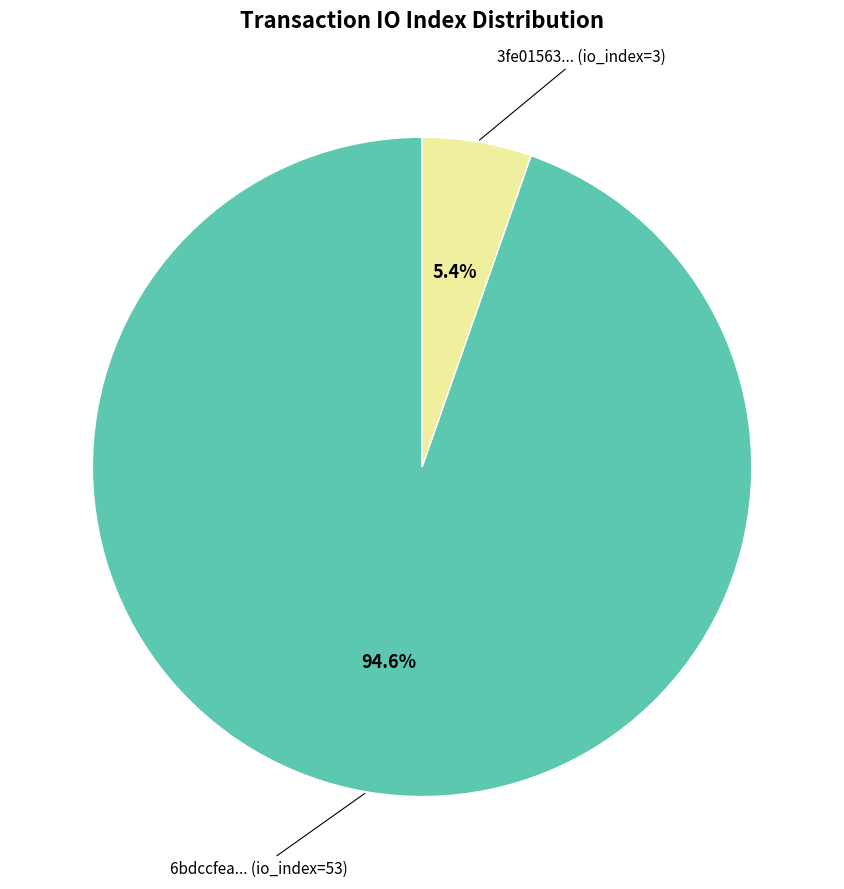

Does any single category account for the majority?

Yes